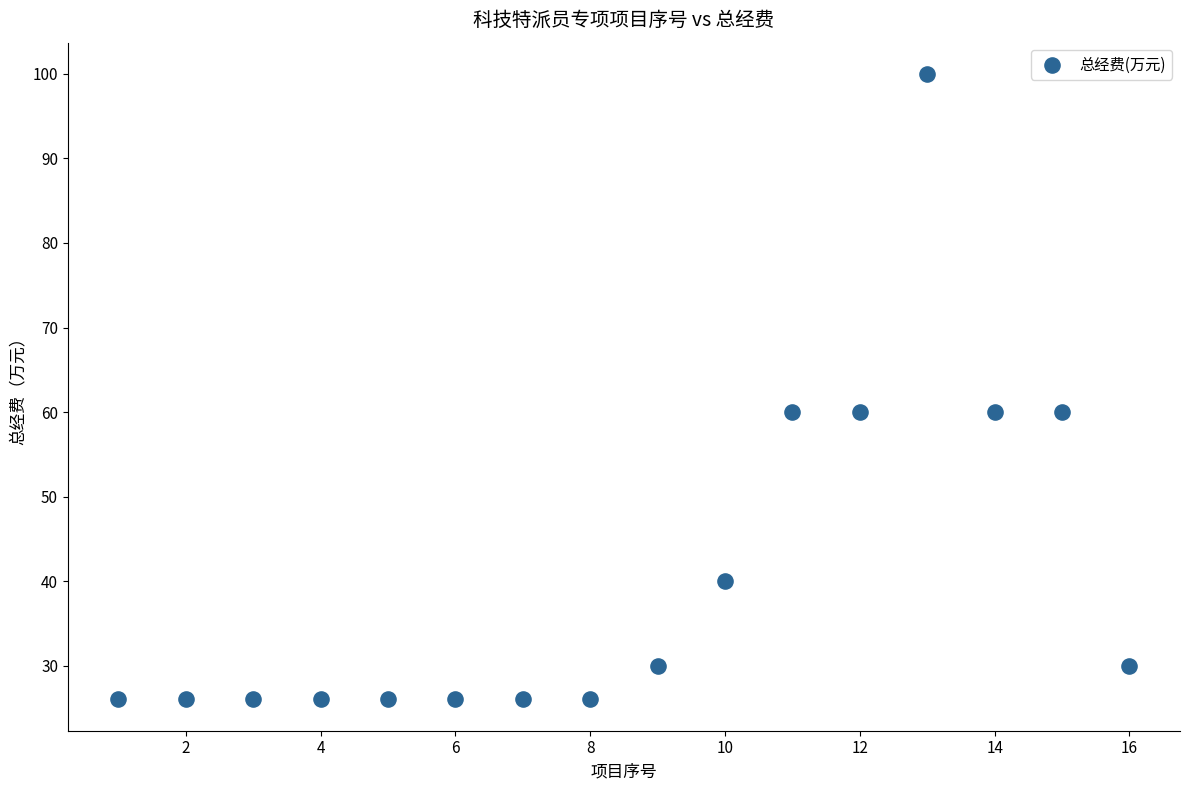

What is the range of X values (max minus min)?

15